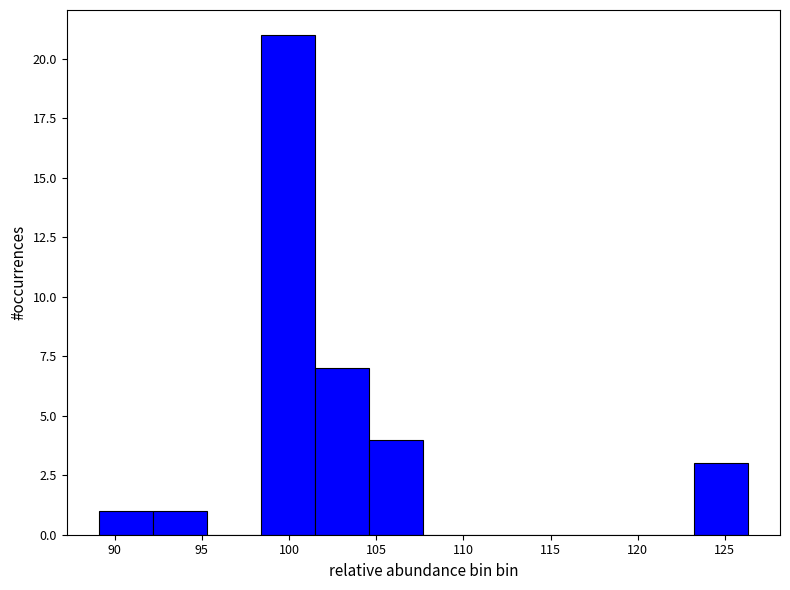

How tall is the bar that spans 89.1 to 92.2 on the x-axis? Neither the bar edges nor the heights are printed on the chart, so give them approximately, as read against the axes.

1